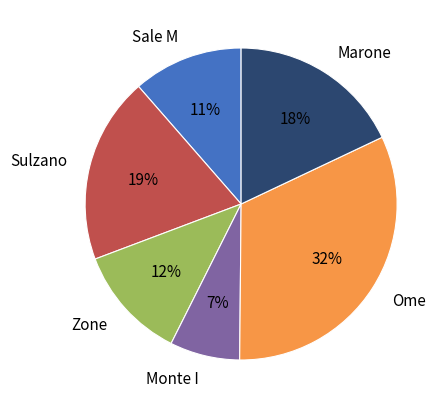

Which category has the biggest portion of the pie?

Ome